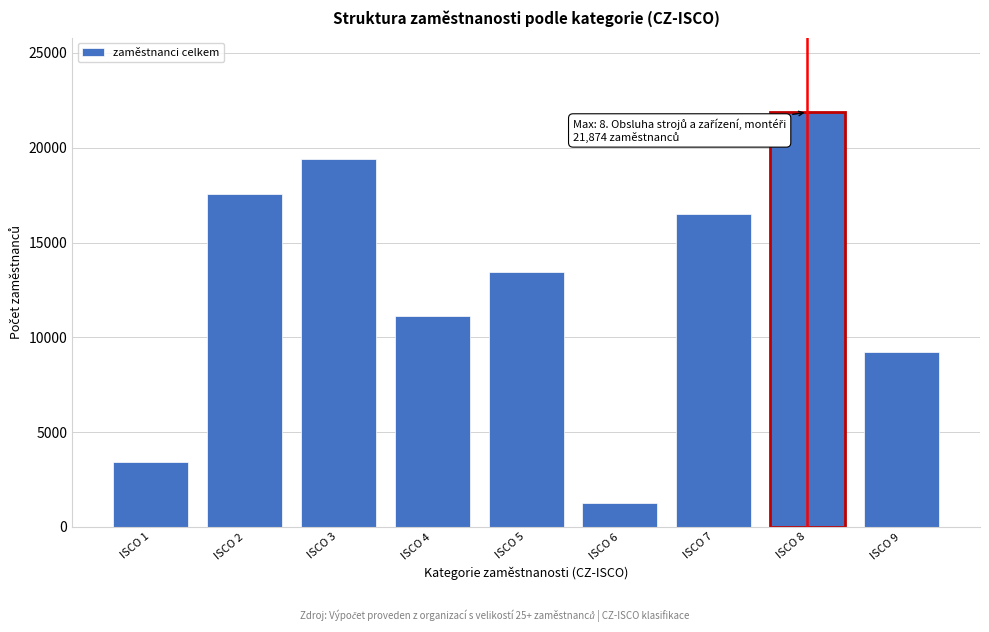

Reading right to left, extract all data points from this chart.

ISCO 9=9215.5	ISCO 8=21874.0	ISCO 7=16521.0	ISCO 6=1252.0	ISCO 5=13424.5	ISCO 4=11124.0	ISCO 3=19423.0	ISCO 2=17577.0	ISCO 1=3422.0